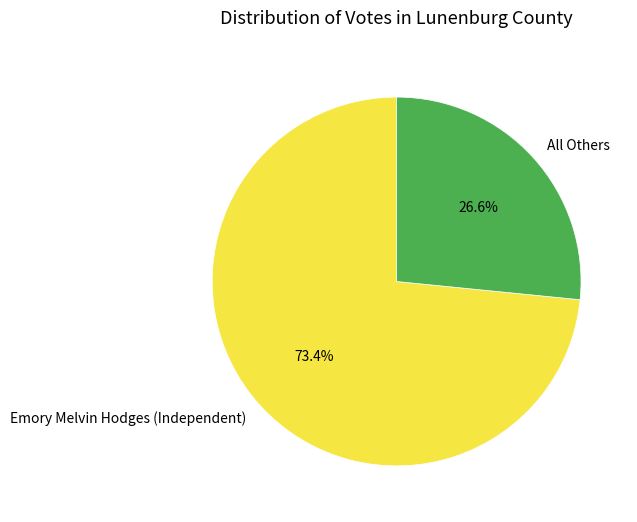

Which category has the biggest portion of the pie?

Emory Melvin Hodges (Independent)